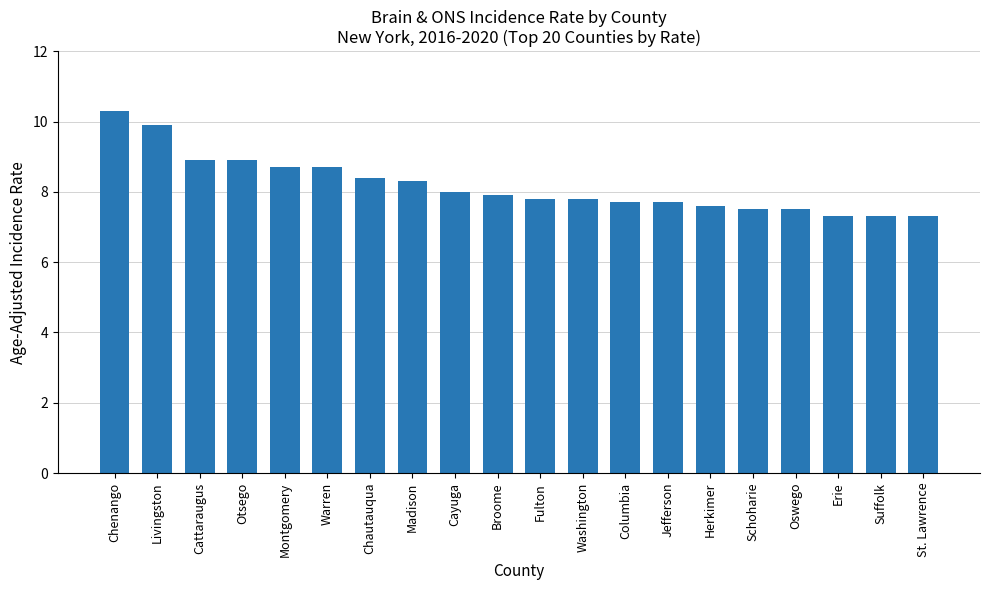

What is the maximum value shown in the chart?

10.3